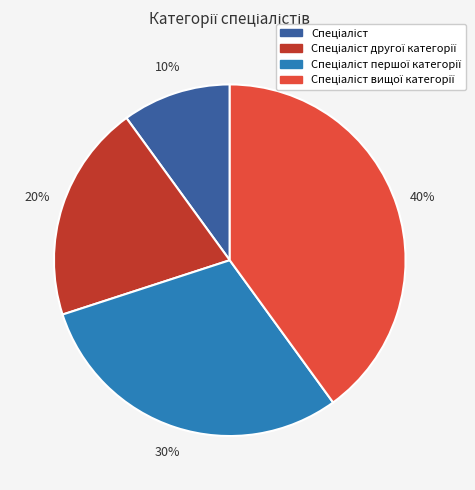

To the nearest percent, what is the average slice percentage?

25%